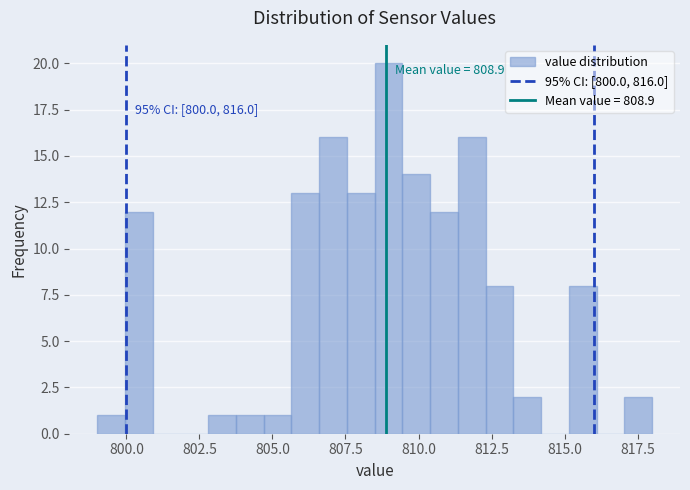

Around what value on the x-axis is the tallest bar? Give the approximate position of its centre, as read against the axis.

809.0